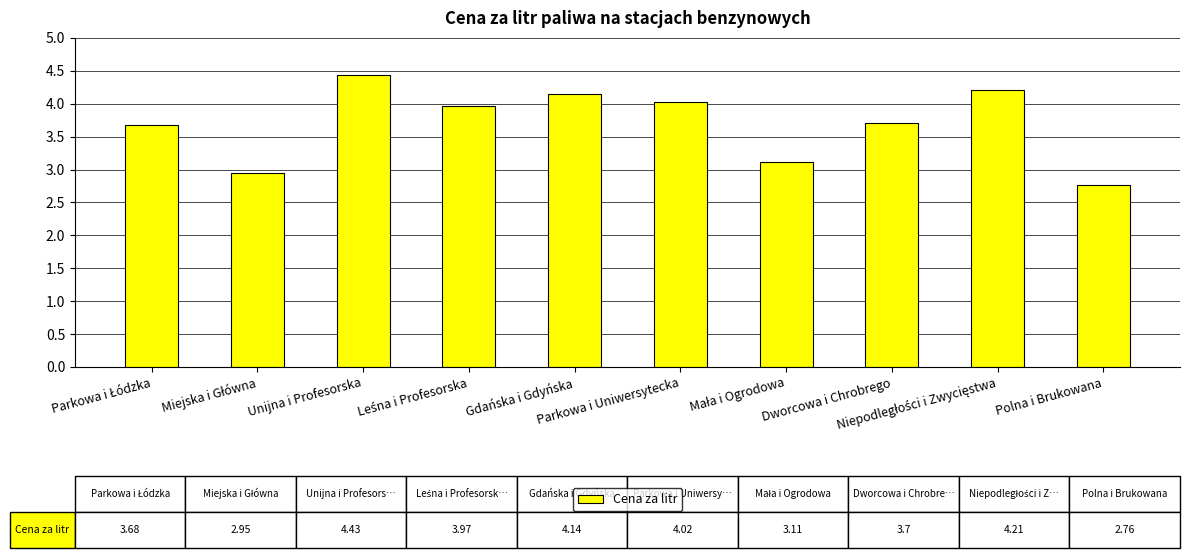

What is the value of the 7th bar from the left?

3.1